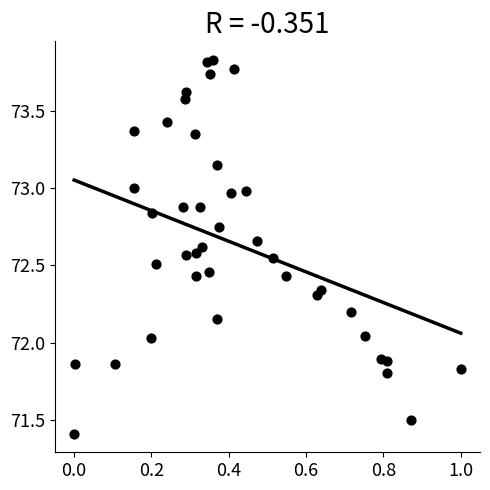

What is the range of X values (max minus min)?

1.0